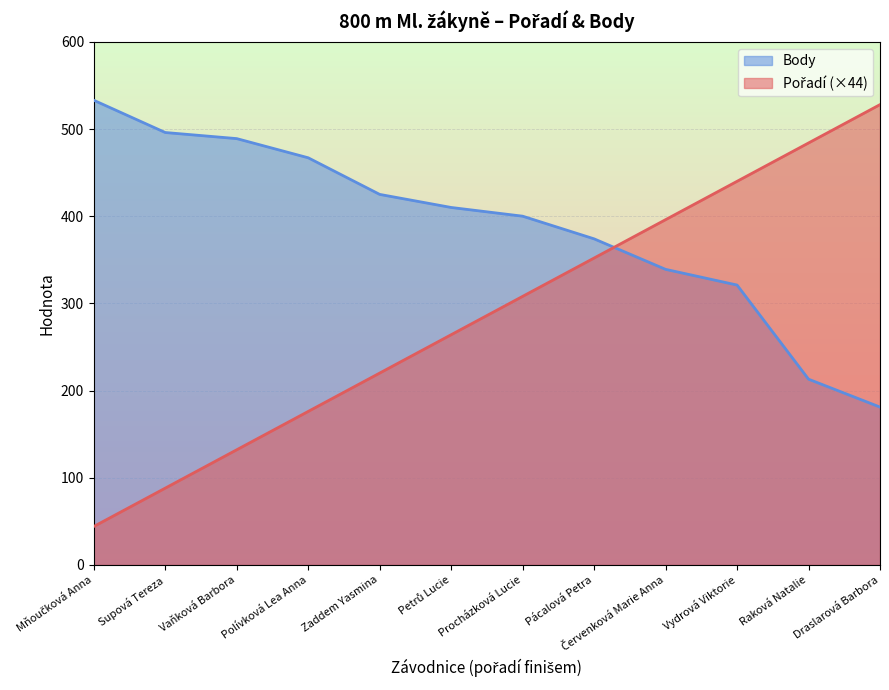

What are all the series names shown in the legend?

Pořadí, Body